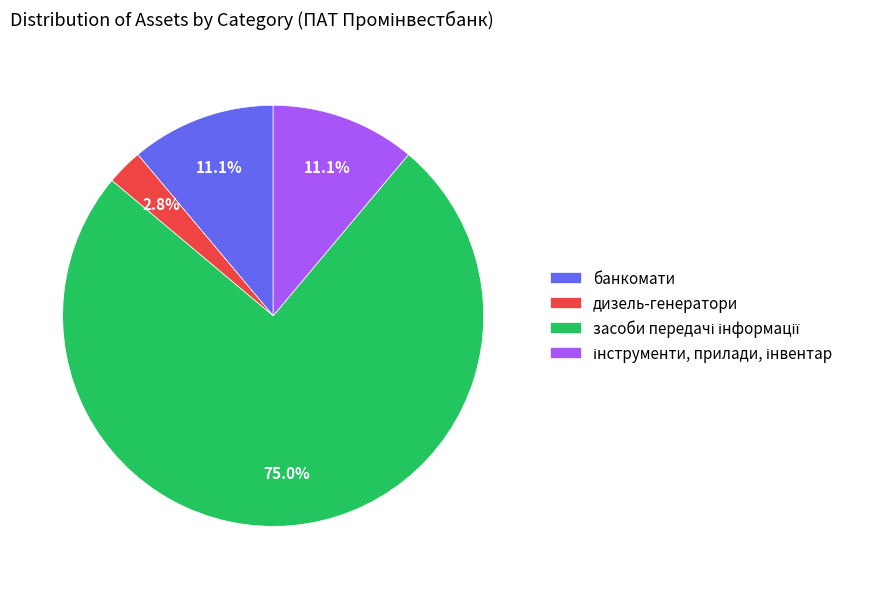

To the nearest percent, what is the average slice percentage?

25%